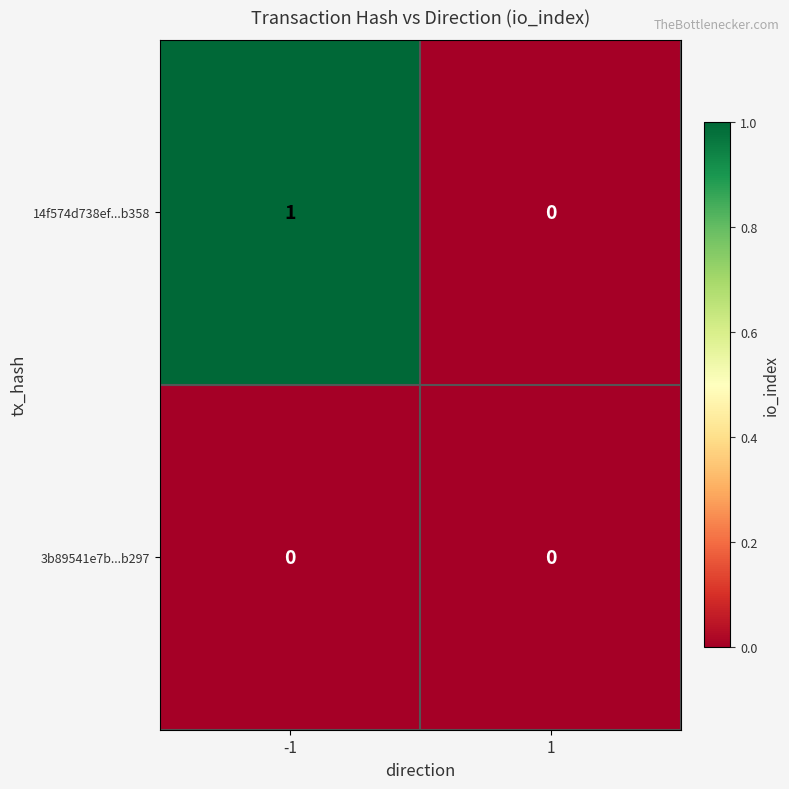

Which series has the largest total across all categories?

14f574d738ef...b358